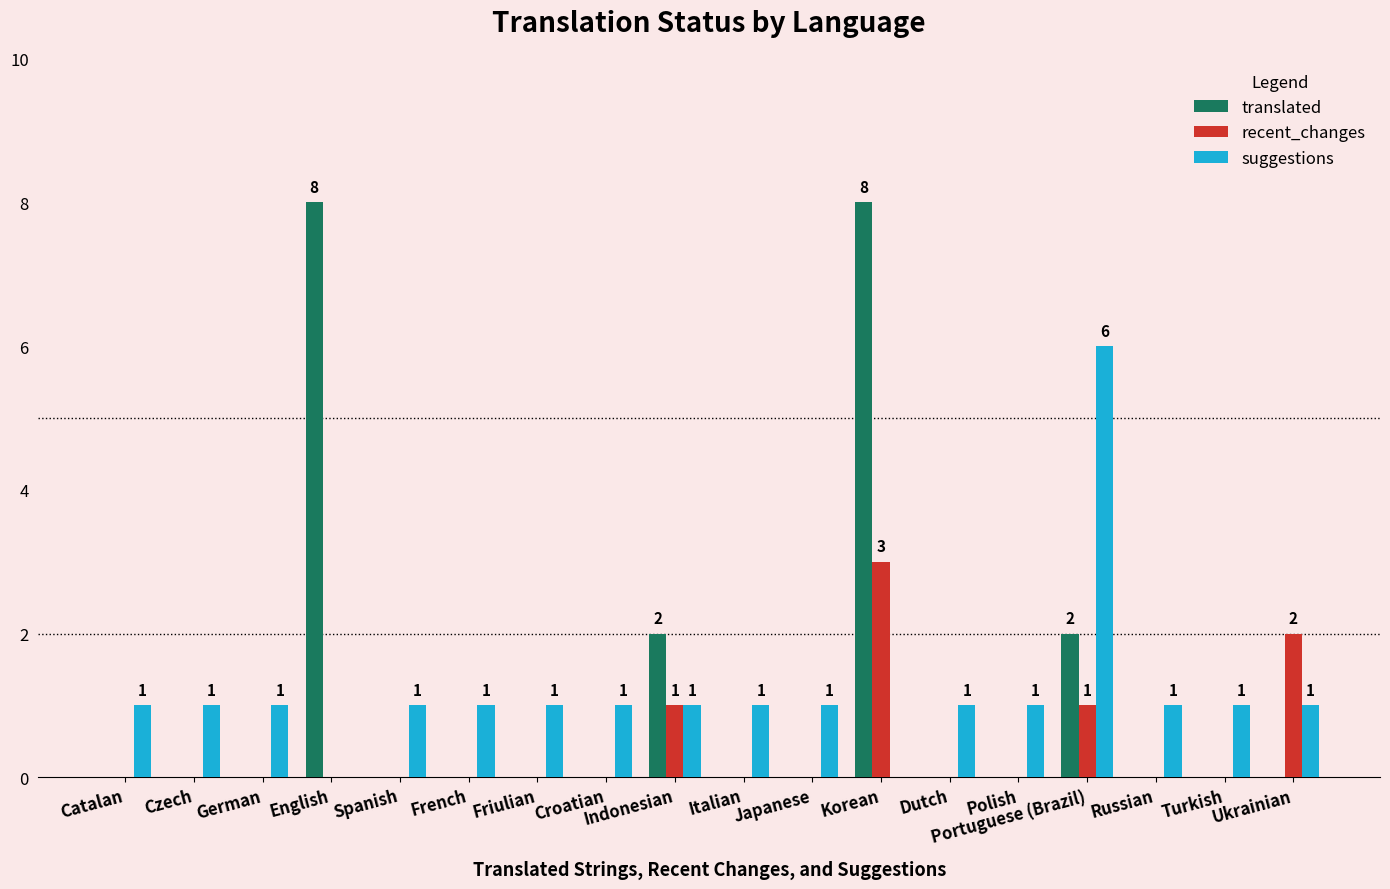

Which series changed the most between Indonesian and Russian?

translated